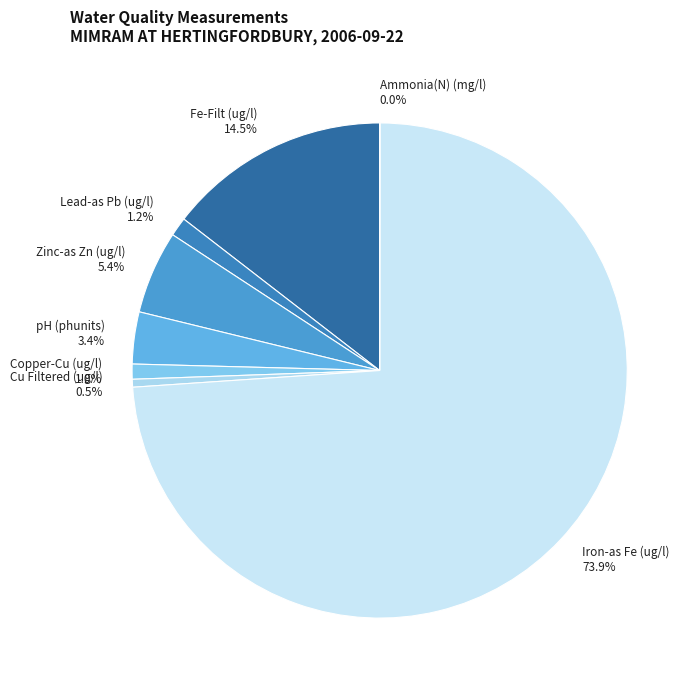

To the nearest percent, what percentage of the pie is Lead-as Pb (ug/l)?

1%